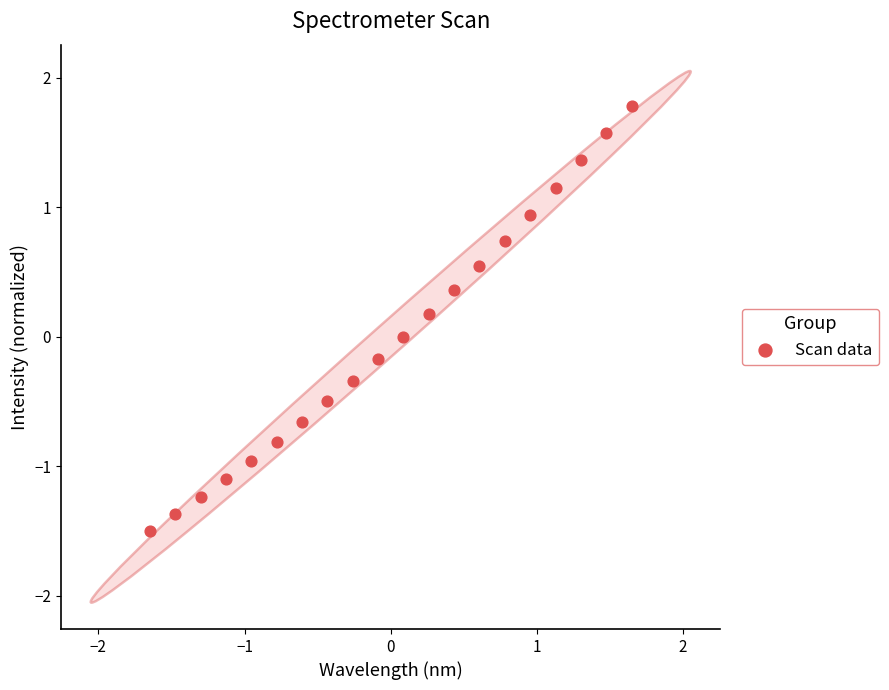

What is the range of Y values (max minus min)?

3.3